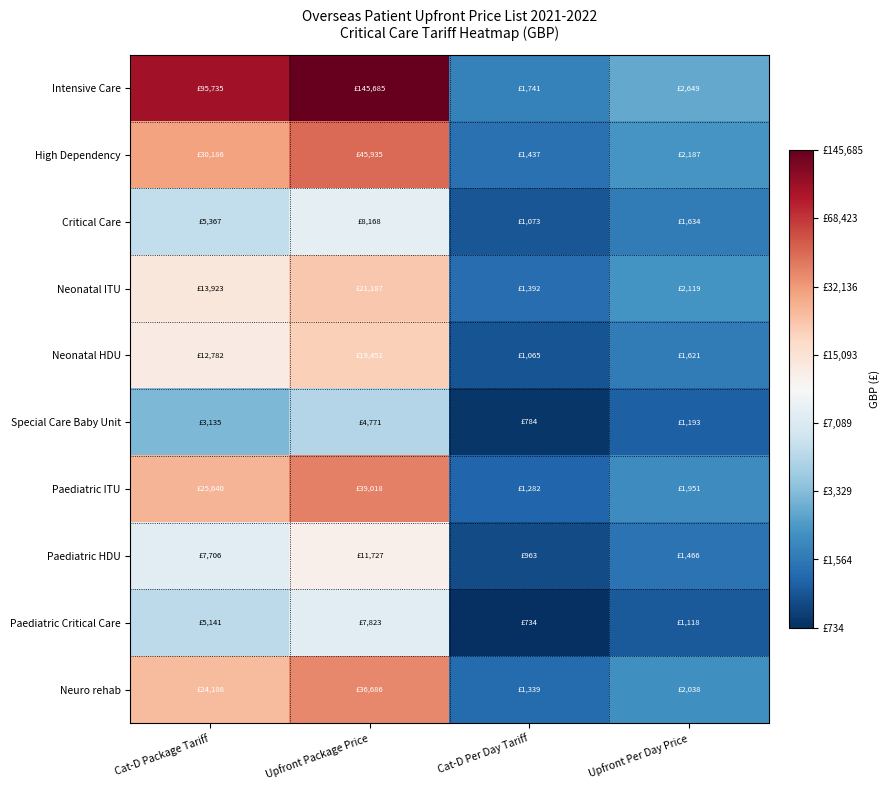

Reading left to right, list all the values displayed in this chart.

Intensive Care: Cat-D Package Tariff=5.0	Upfront Package Price=5.2	Cat-D Per Day Tariff=3.2	Upfront Per Day Price=3.4
High Dependency: Cat-D Package Tariff=4.5	Upfront Package Price=4.7	Cat-D Per Day Tariff=3.2	Upfront Per Day Price=3.3
Critical Care: Cat-D Package Tariff=3.7	Upfront Package Price=3.9	Cat-D Per Day Tariff=3.0	Upfront Per Day Price=3.2
Neonatal ITU: Cat-D Package Tariff=4.1	Upfront Package Price=4.3	Cat-D Per Day Tariff=3.1	Upfront Per Day Price=3.3
Neonatal HDU: Cat-D Package Tariff=4.1	Upfront Package Price=4.3	Cat-D Per Day Tariff=3.0	Upfront Per Day Price=3.2
Special Care Baby Unit: Cat-D Package Tariff=3.5	Upfront Package Price=3.7	Cat-D Per Day Tariff=2.9	Upfront Per Day Price=3.1
Paediatric ITU: Cat-D Package Tariff=4.4	Upfront Package Price=4.6	Cat-D Per Day Tariff=3.1	Upfront Per Day Price=3.3
Paediatric HDU: Cat-D Package Tariff=3.9	Upfront Package Price=4.1	Cat-D Per Day Tariff=3.0	Upfront Per Day Price=3.2
Paediatric Critical Care: Cat-D Package Tariff=3.7	Upfront Package Price=3.9	Cat-D Per Day Tariff=2.9	Upfront Per Day Price=3.0
Neuro rehab: Cat-D Package Tariff=4.4	Upfront Package Price=4.6	Cat-D Per Day Tariff=3.1	Upfront Per Day Price=3.3